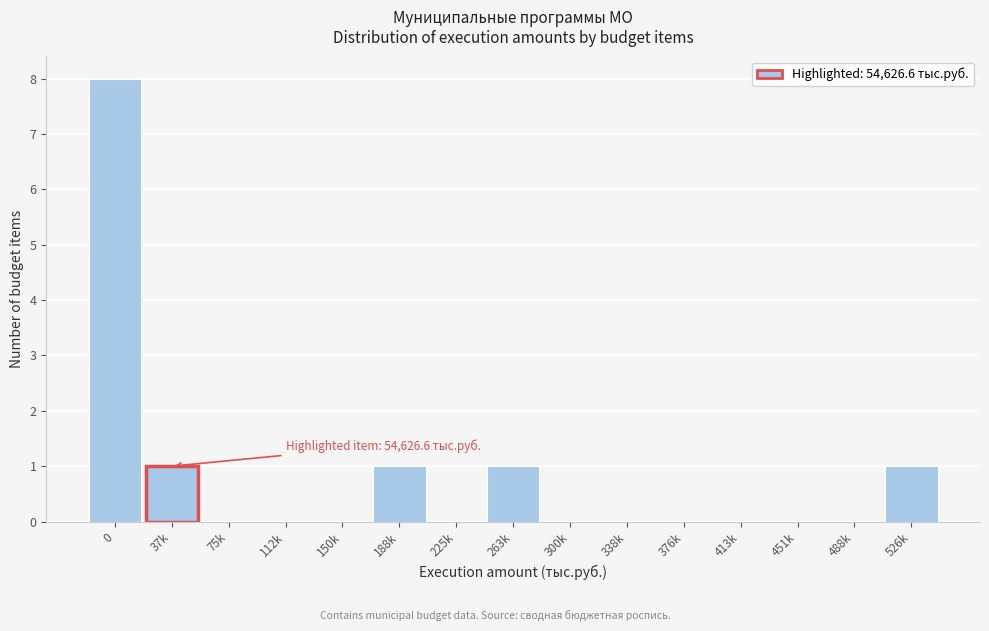

Reading right to left, extract all data points from this chart.

526k=1	488k=0	451k=0	413k=0	376k=0	338k=0	300k=0	263k=1	225k=0	188k=1	150k=0	112k=0	75k=0	37k=1	0=8